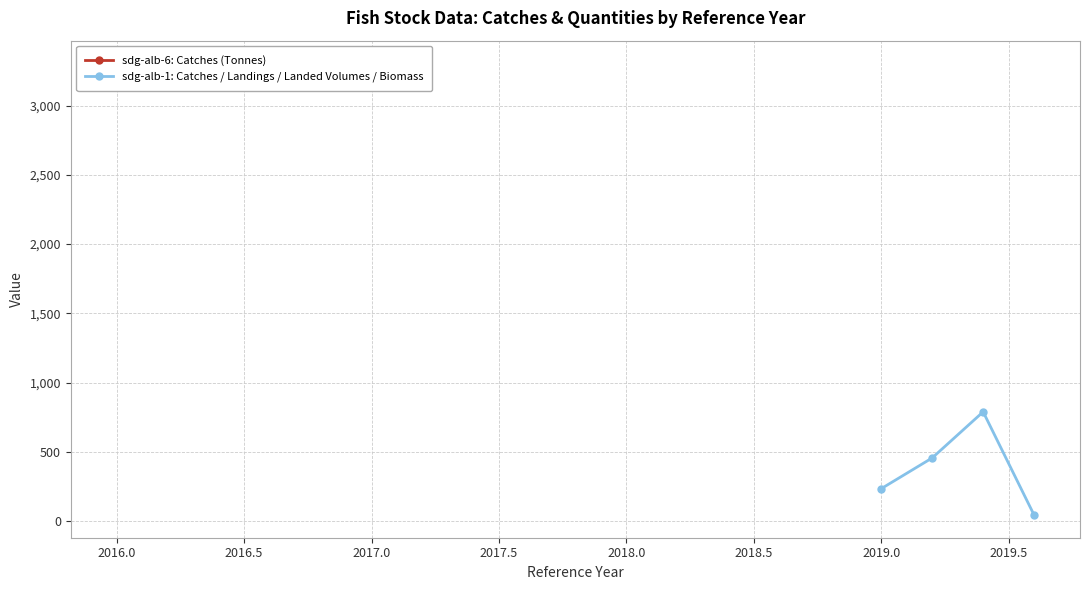

True or false: sdg-alb-1: Catches / Landings / Landed Volumes / Biomass has more than 2 interior local peaks.

False